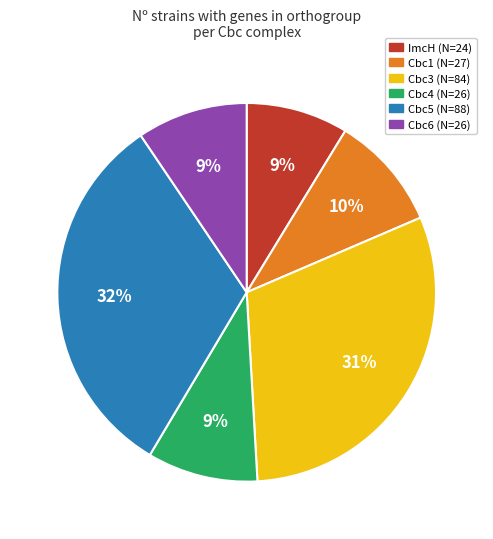

Which slice is the largest?

Cbc5